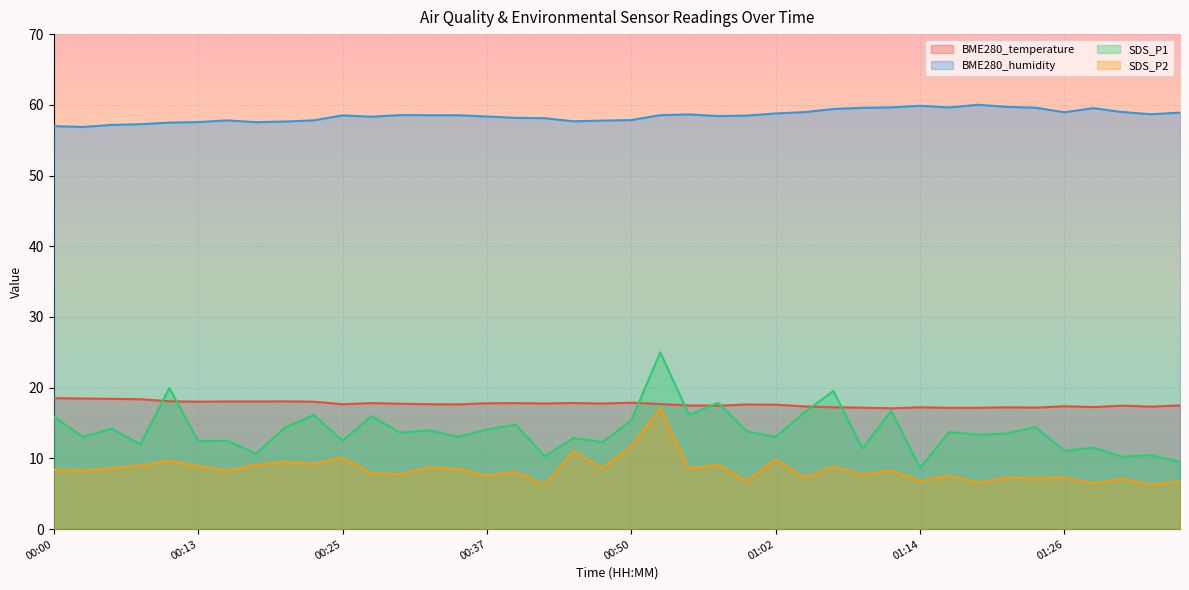

True or false: BME280_humidity and SDS_P1 intersect in this chart.

False